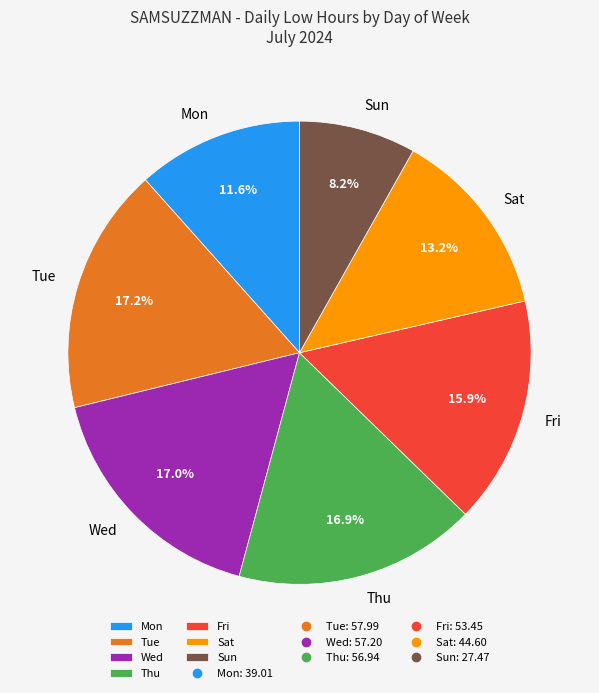

Count the number of slices in the pie.

7